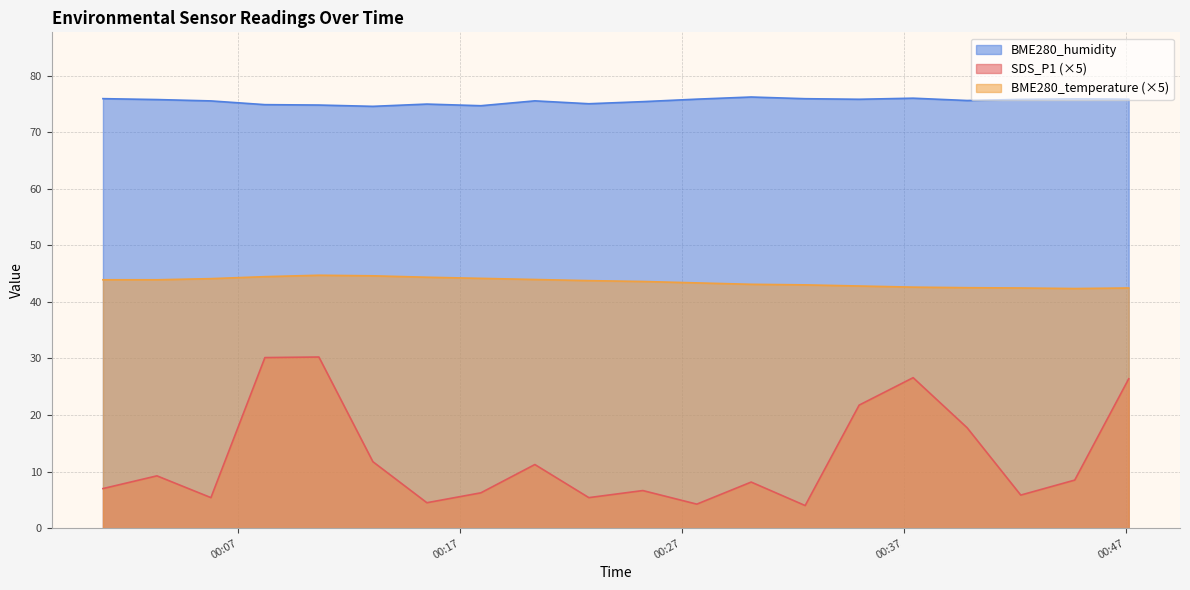

Does the chart display data point markers on the line(s)?

No